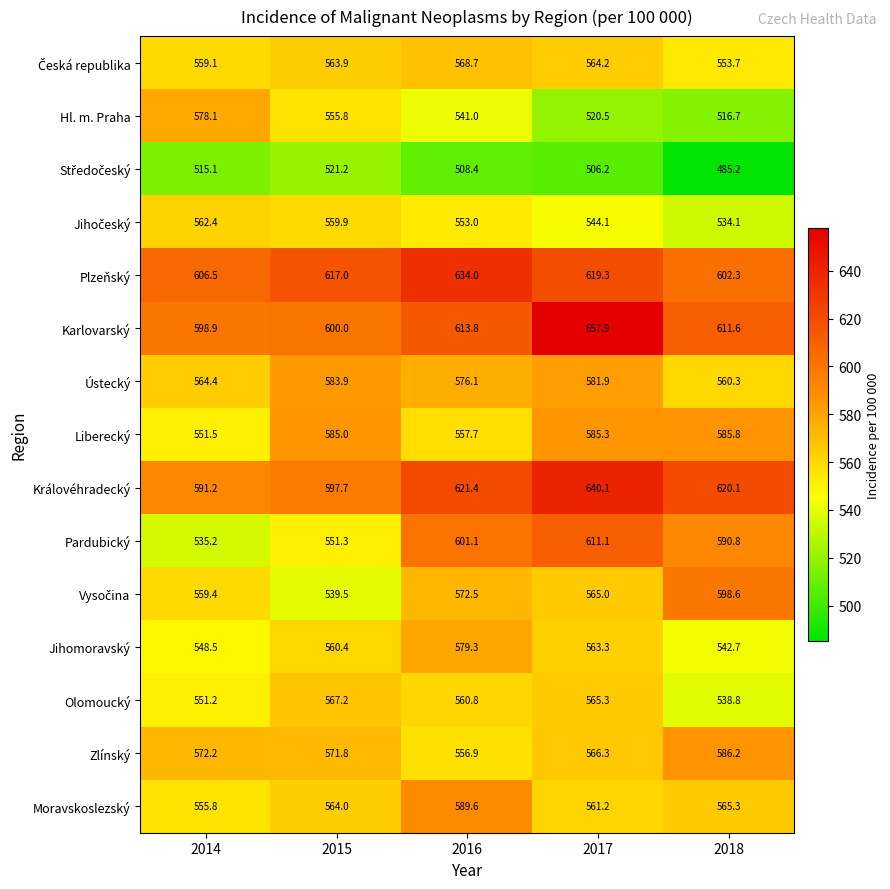

What is the spread (max minus min) of values at 2017?

151.7